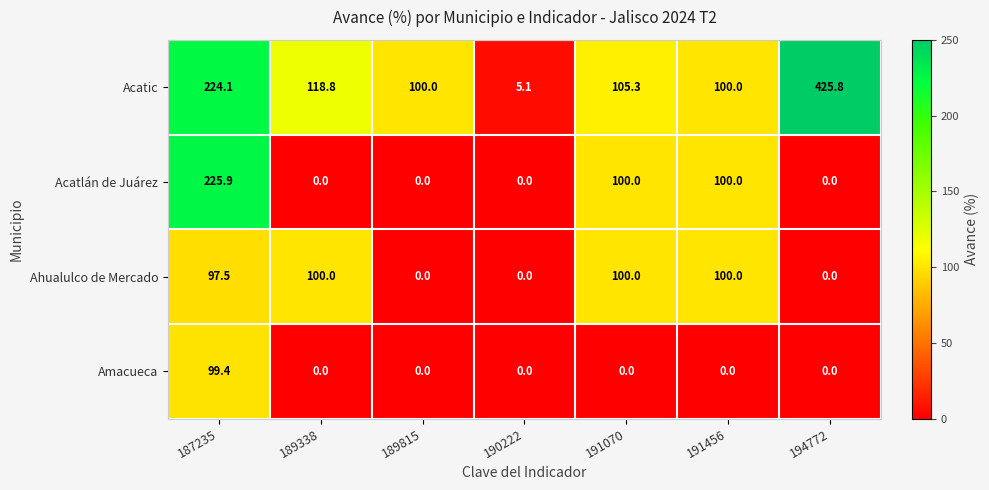

What is the difference between the second highest and second lowest values in the Acatlán de Juárez series?

100.0